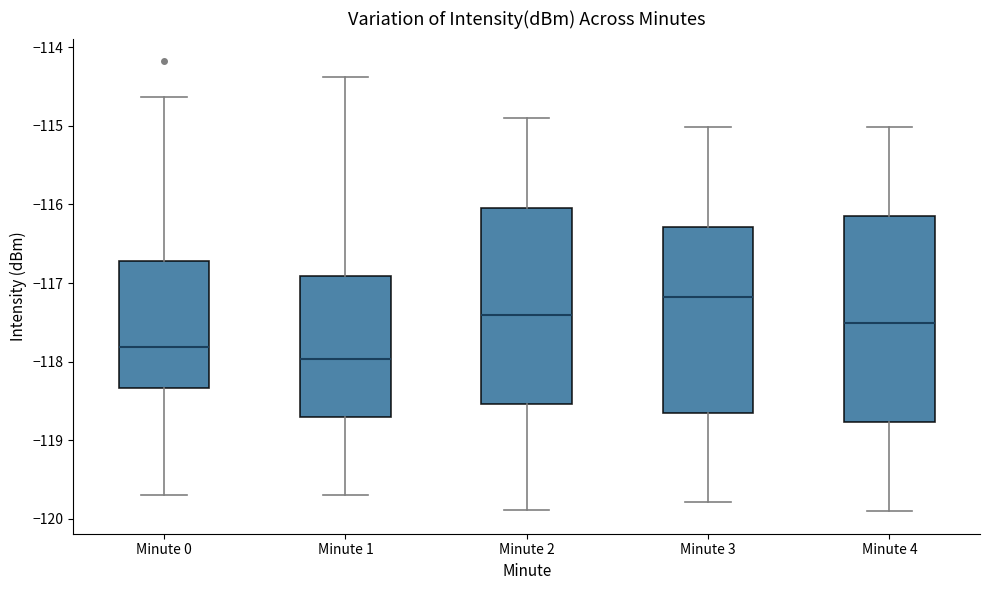

Where is the lower edge of the box for Minute 4 on the y-axis? The values are not printed on the chart, so give them approximately, as read against the axis.

-118.8